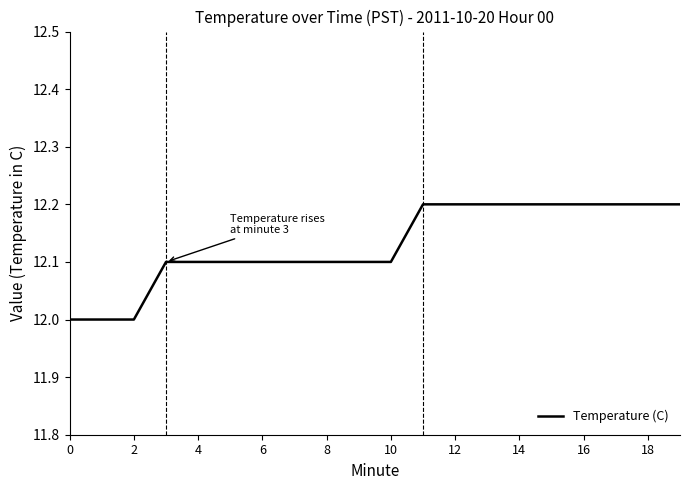

Reading right to left, extract all data points from this chart.

12.2	12.2	12.2	12.2	12.2	12.2	12.2	12.2	12.2	12.1	12.1	12.1	12.1	12.1	12.1	12.1	12.1	12.0	12.0	12.0